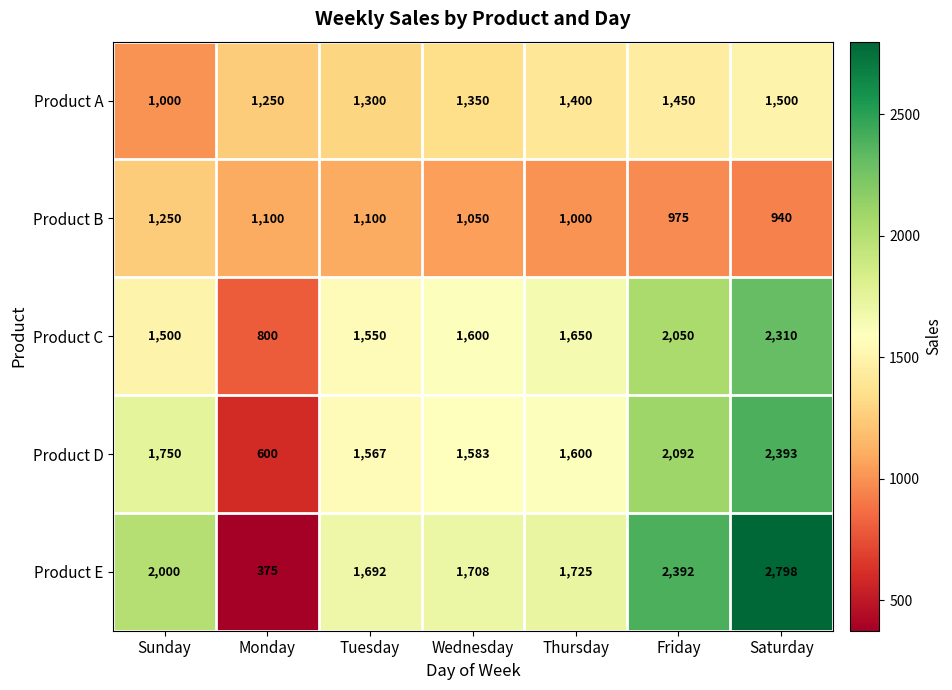

What is the difference between the second highest and minimum values in the Product A series?

450